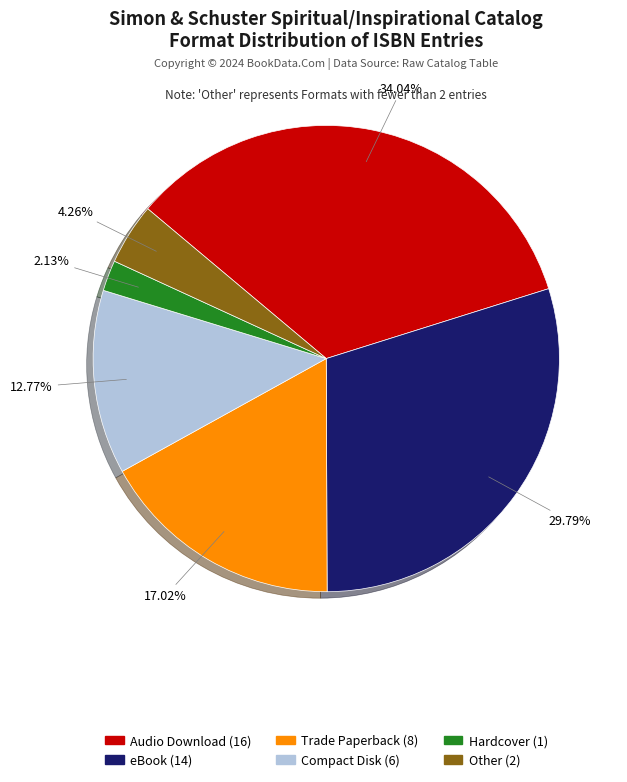

Which category has the biggest portion of the pie?

Audio Download